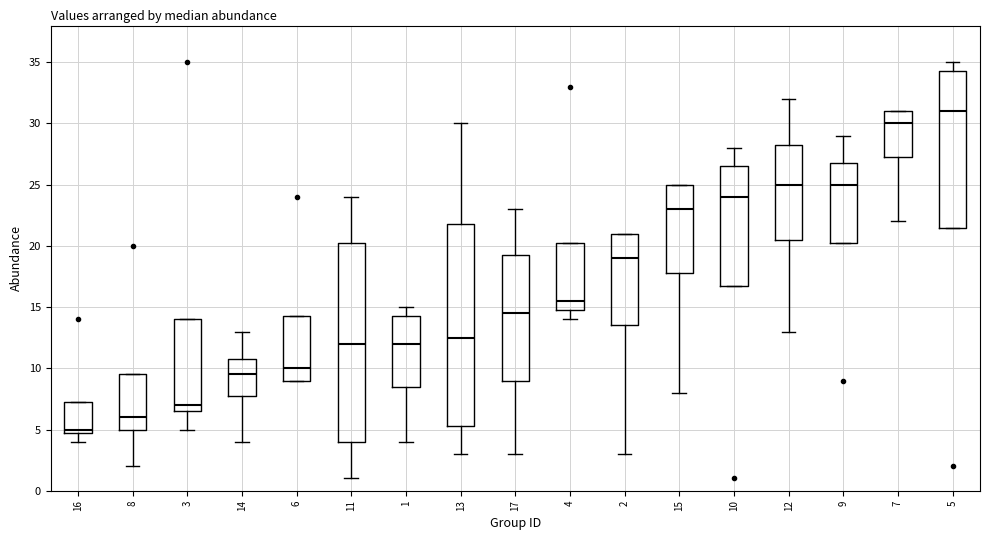

Reading left to right, transcribe this box plot: for each box, give where its median line is, the range the box spans, and where its two whiskers end, as read against the y-axis. The values are not printed on the chart, so give them approximately, as read against the axis.

16: median 5.0 (just above the box's lower edge), box 5.0 to 7.5, whiskers 4.0 to 7.5
8: median 6.0, box 5.0 to 9.5, whiskers 2.0 to 9.5
3: median 7.0, box 6.5 to 14.0, whiskers 5.0 to 14.0
14: median 9.5, box 8.0 to 11.0, whiskers 4.0 to 13.0
6: median 10.0, box 9.0 to 14.5, whiskers 9.0 to 14.5
11: median 12.0, box 4.0 to 20.5, whiskers 1.0 to 24.0
1: median 12.0, box 8.5 to 14.5, whiskers 4.0 to 15.0
13: median 12.5, box 5.5 to 22.0, whiskers 3.0 to 30.0
17: median 14.5, box 9.0 to 19.5, whiskers 3.0 to 23.0
4: median 15.5, box 15.0 to 20.5, whiskers 14.0 to 20.5
2: median 19.0, box 13.5 to 21.0, whiskers 3.0 to 21.0
15: median 23.0, box 18.0 to 25.0, whiskers 8.0 to 25.0
10: median 24.0, box 17.0 to 26.5, whiskers 17.0 to 28.0
12: median 25.0, box 20.5 to 28.5, whiskers 13.0 to 32.0
9: median 25.0, box 20.5 to 27.0, whiskers 20.5 to 29.0
7: median 30.0, box 27.5 to 31.0, whiskers 22.0 to 31.0
5: median 31.0, box 21.5 to 34.5, whiskers 21.5 to 35.0